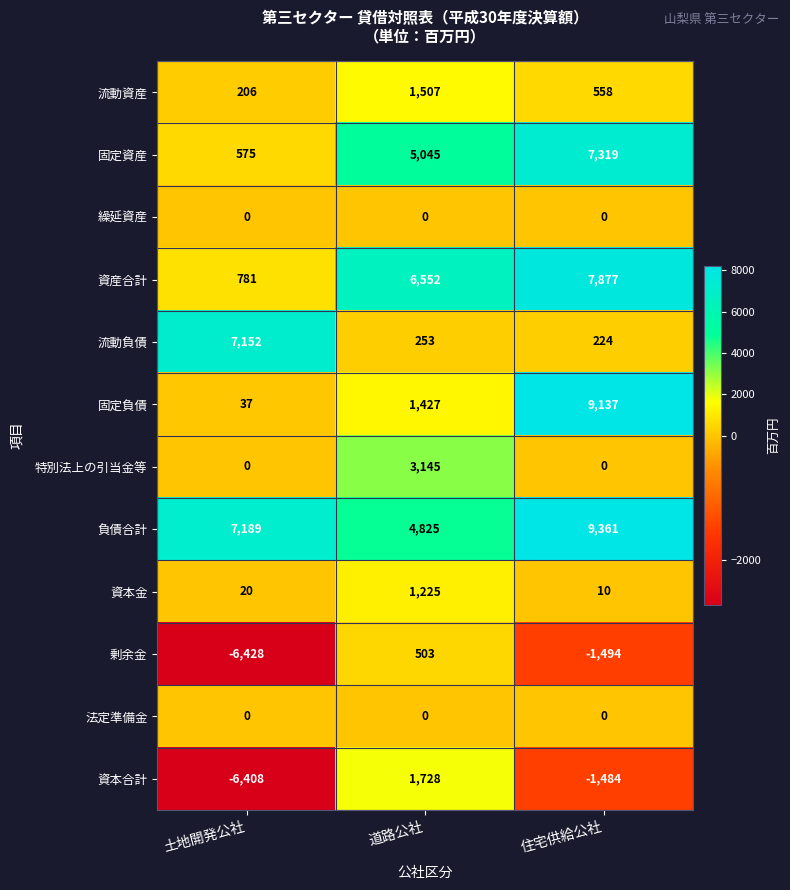

What is the maximum value shown in the chart?

9361